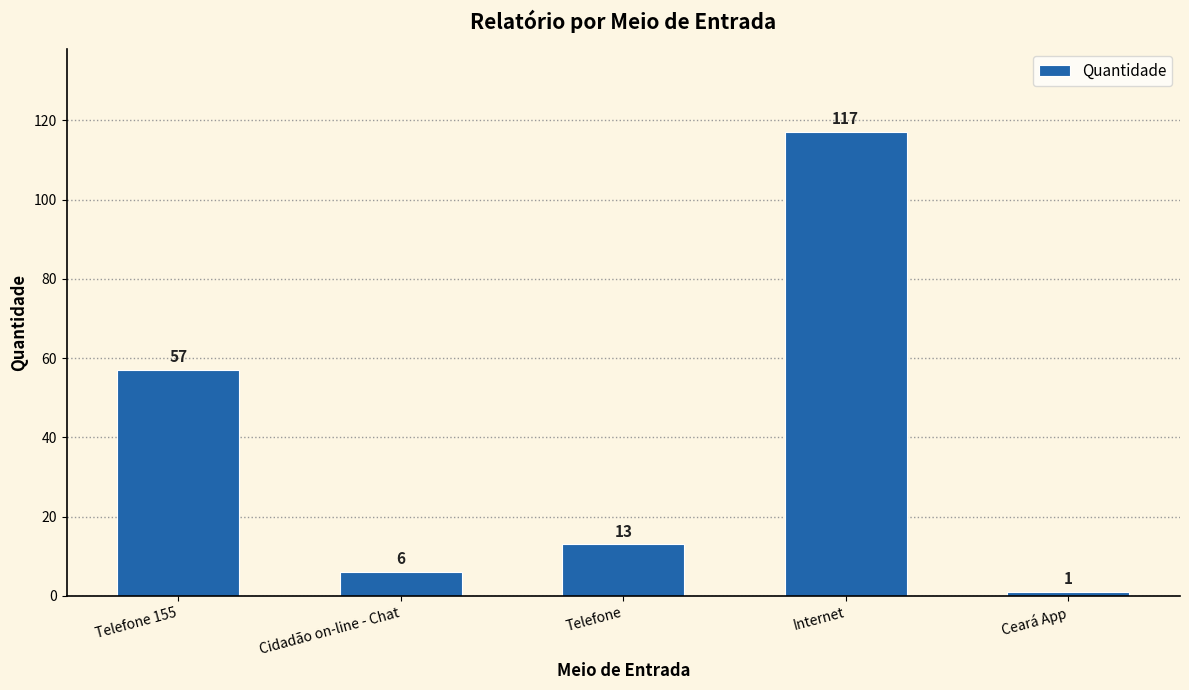

How many data points are less than 13?

2